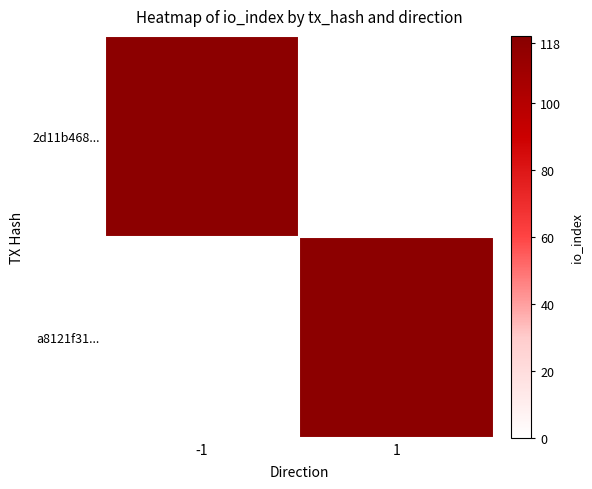

Which category has the highest value across all series?

-1